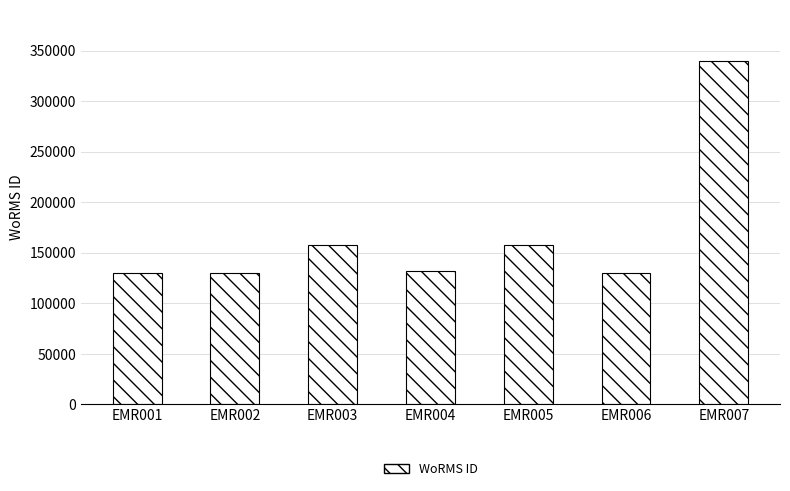

Which label corresponds to the largest value in the chart?

EMR007